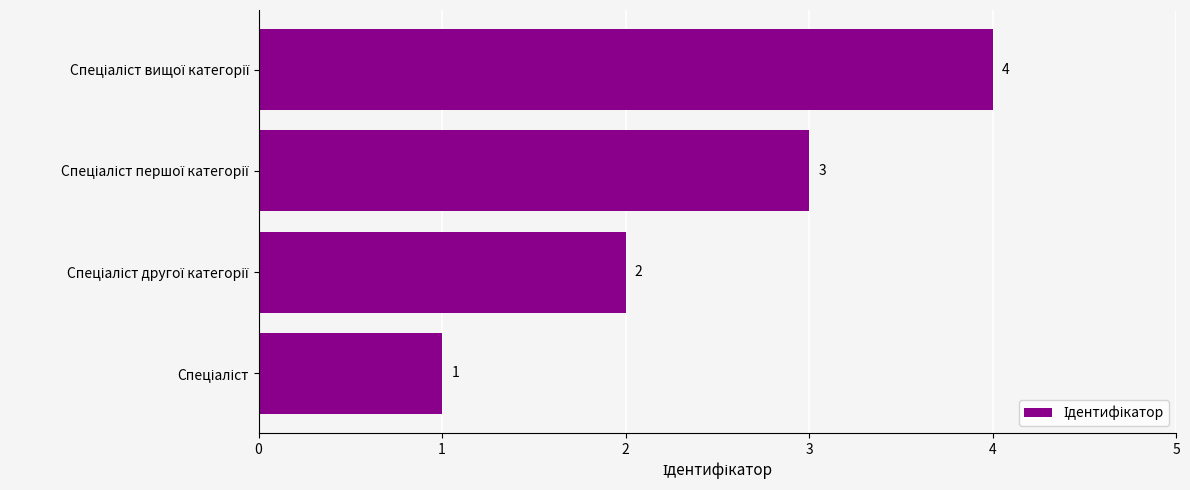

Does the chart contain stacked bars?

No